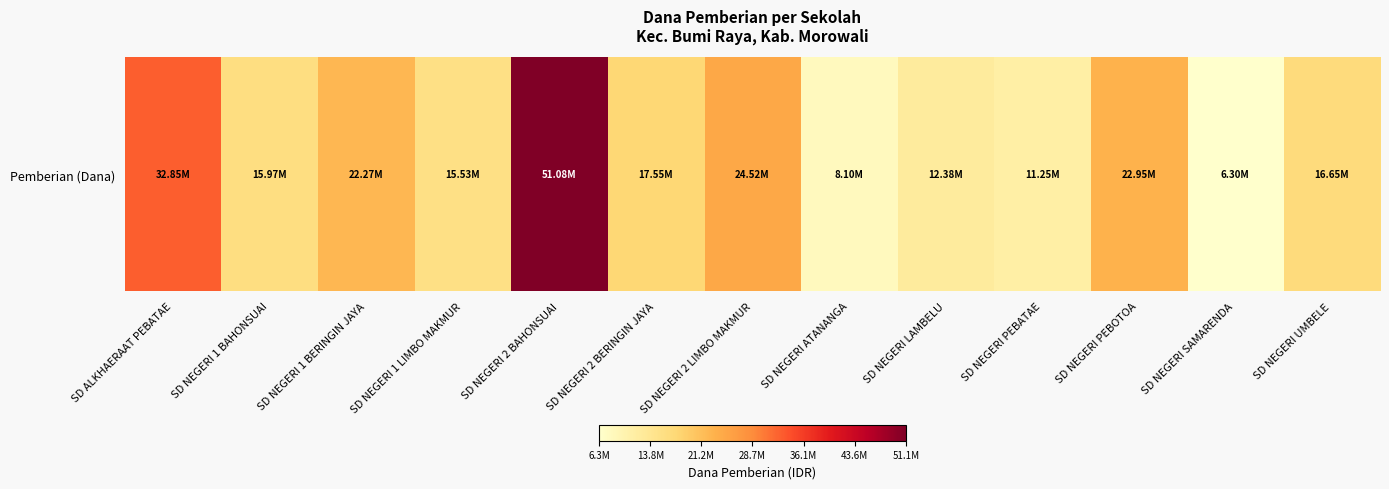

What is the difference between the second highest and minimum values?

26550000